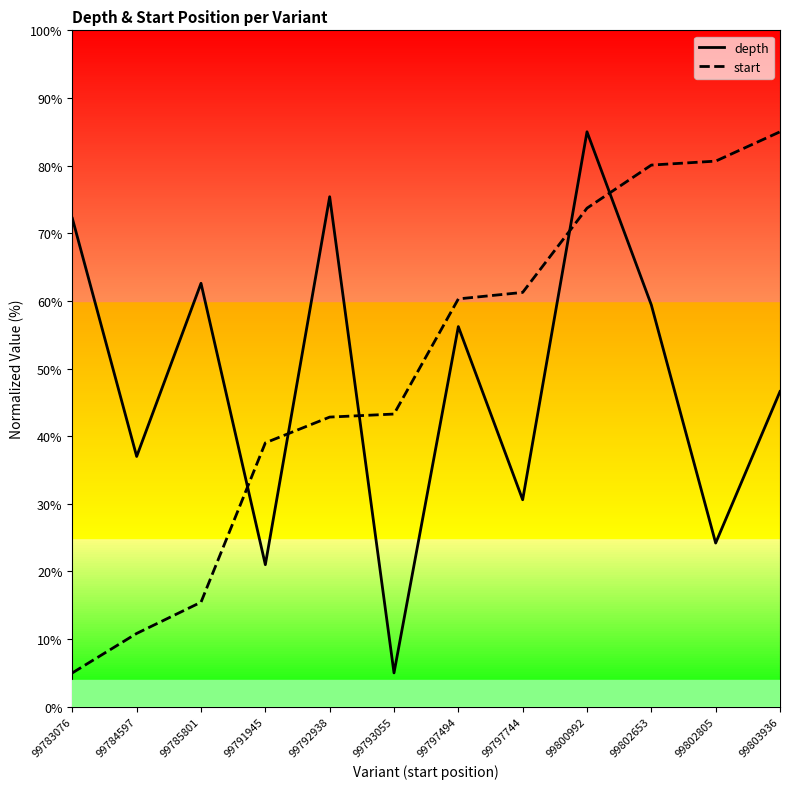

Which category has the highest value in the start series?

99803936